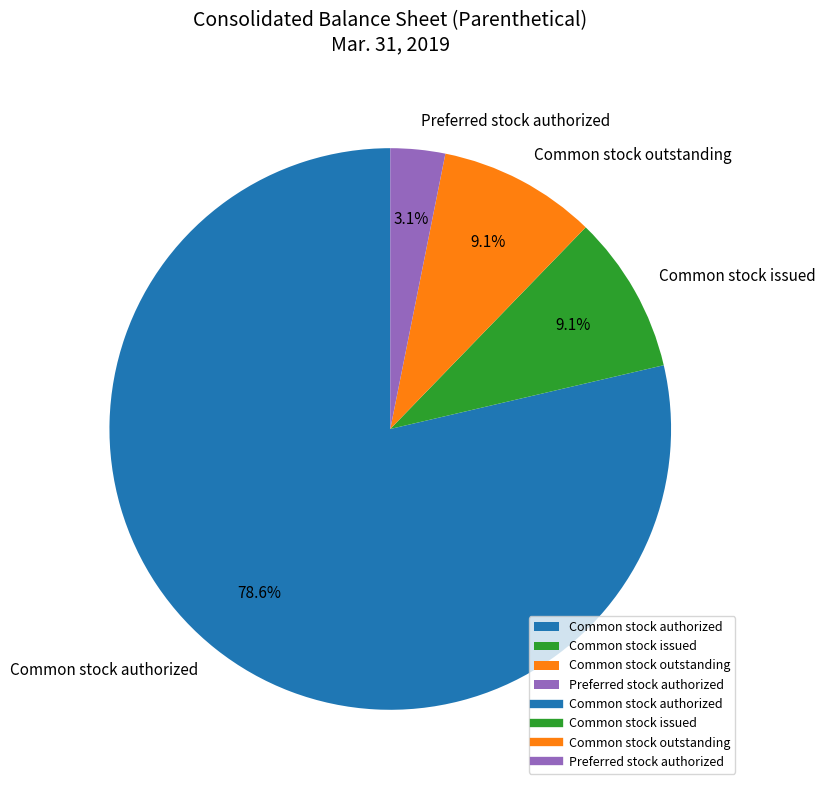

Count the number of slices in the pie.

4